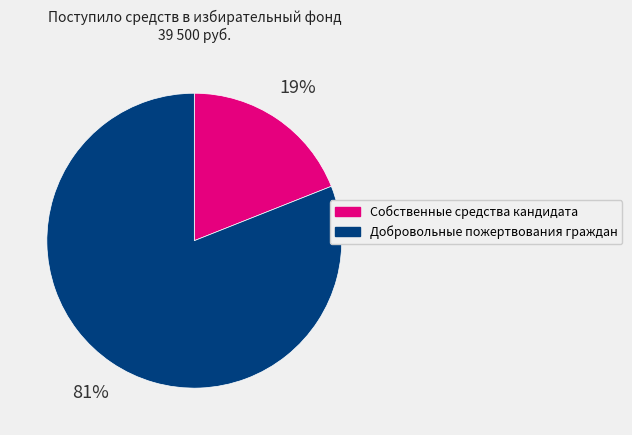

Is the sum of Добровольные пожертвования граждан and Собственные средства кандидата greater than half?

Yes